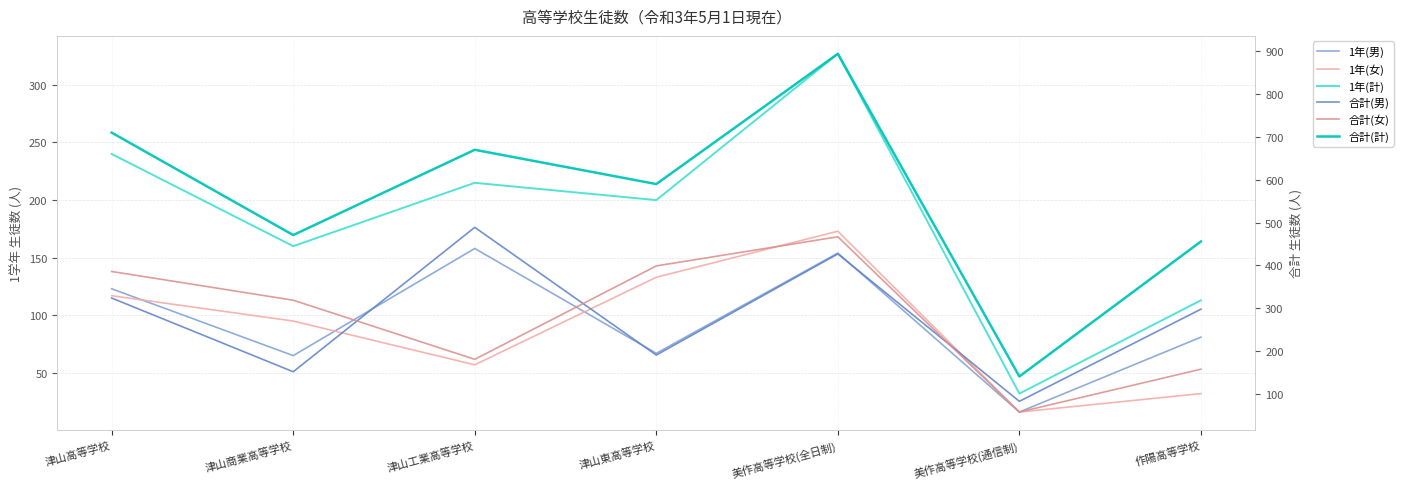

At which category does the chart reach its peak across all series?

美作高等学校(全日制)